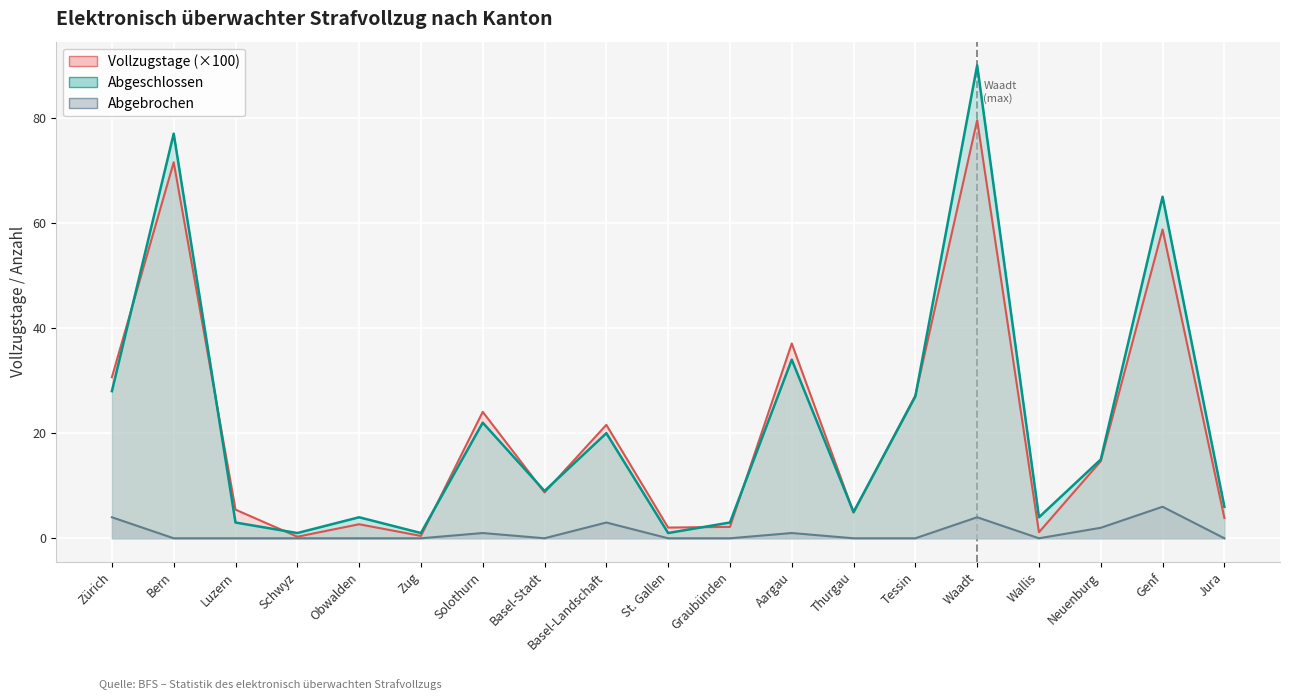

At which label is Vollzugstage closest to 39?

Aargau